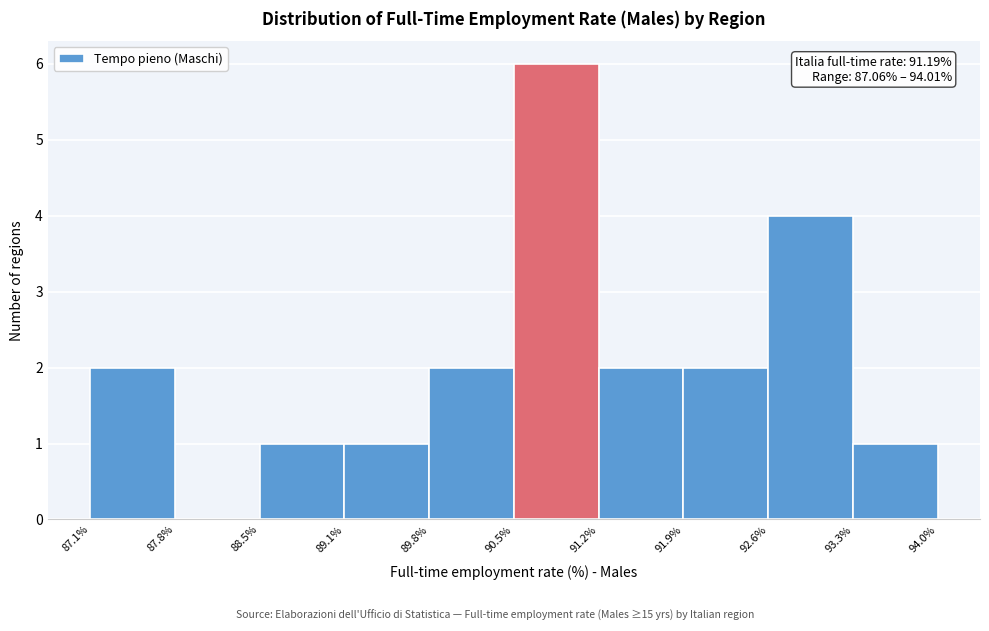

Over which range of the x-axis is the bar tallest?

90.5% to 91.2%